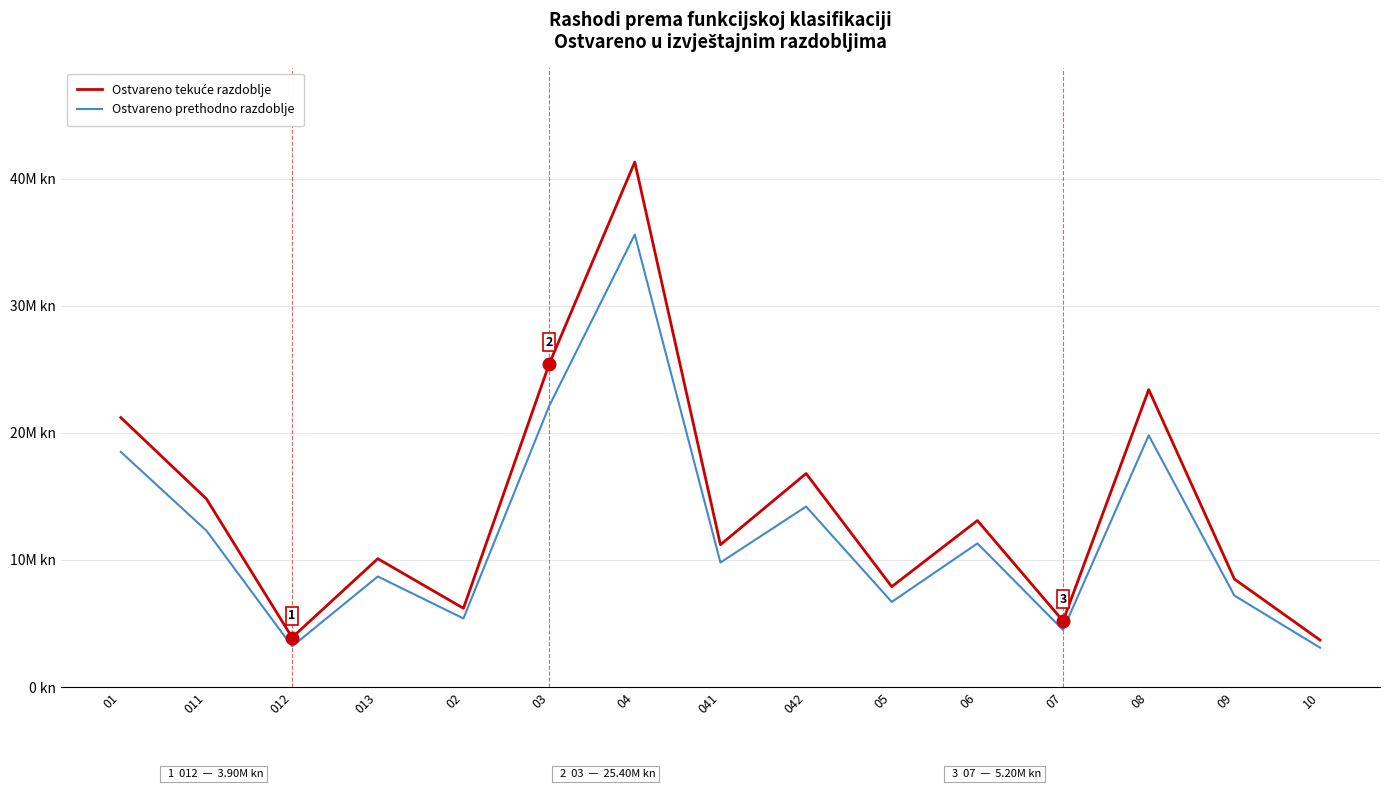

Is this an area chart (filled region under the line)?

No